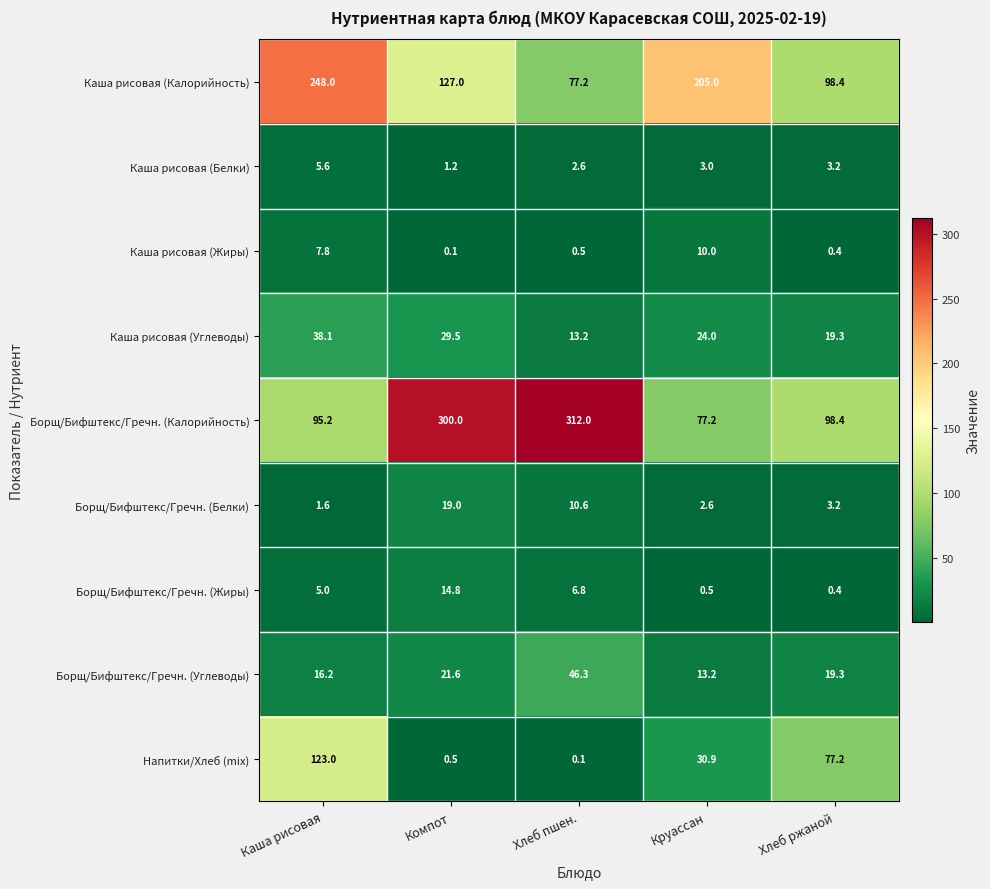

Which category has the lowest value in the Борщ/Бифштекс/Гречн. (Калорийность) series?

Круассан